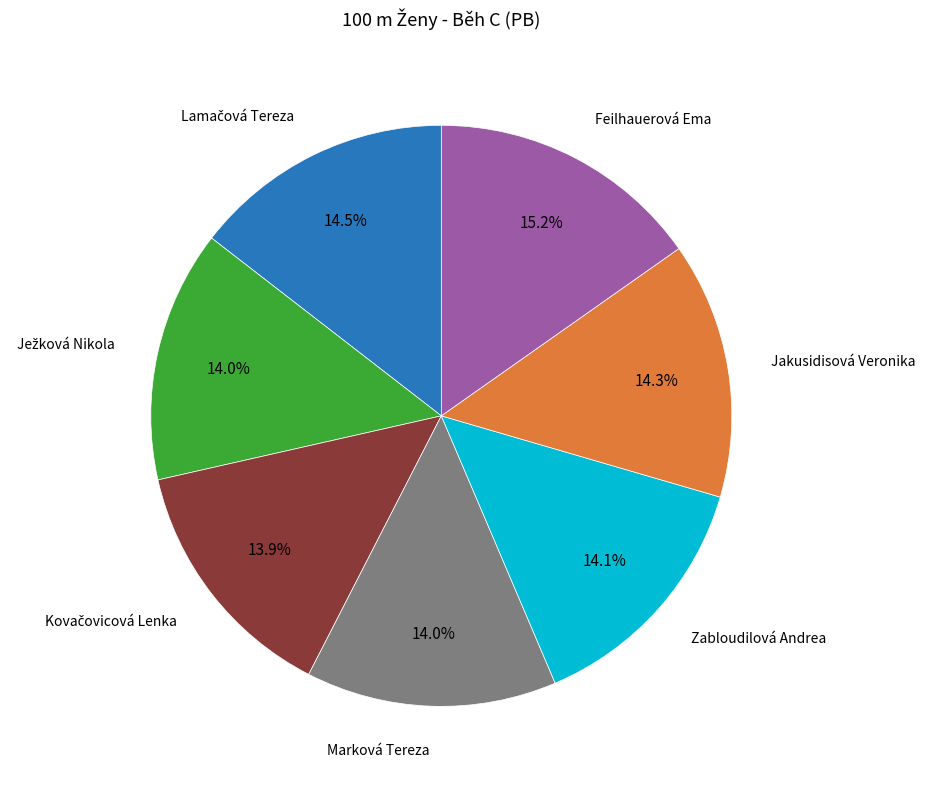

Is Zabloudilová Andrea the majority of the pie?

No